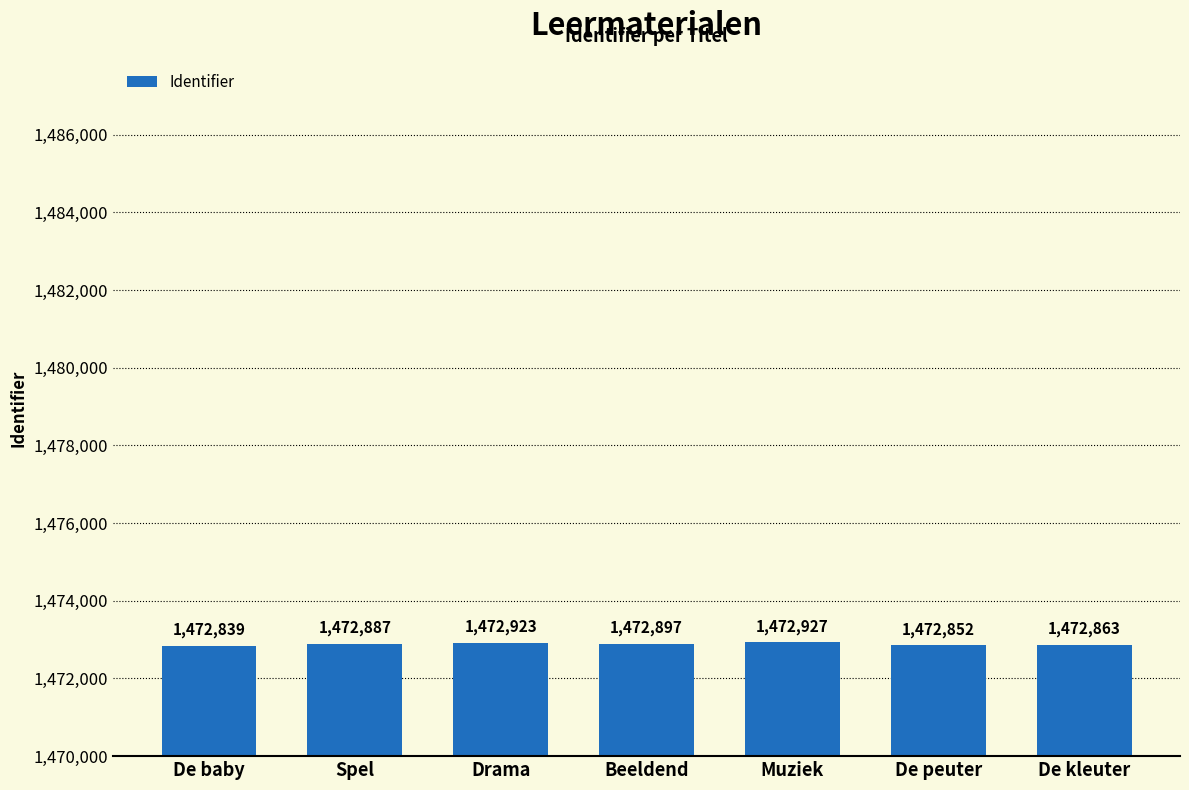

What is the difference between the maximum and minimum values?

88